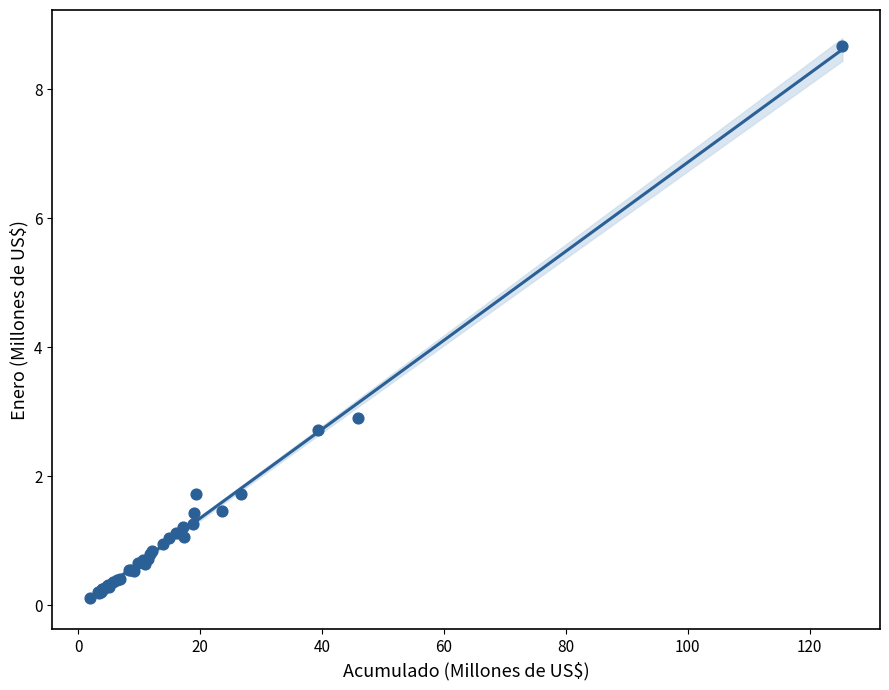

What Y value in the scatter plot is closest to 4?

2.9